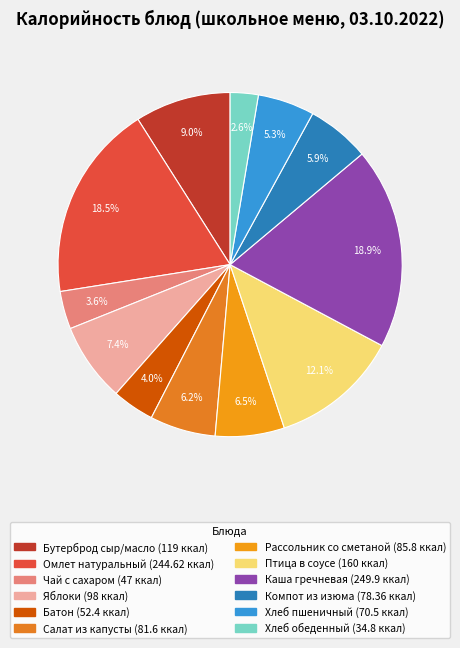

How many segments does this pie chart have?

12